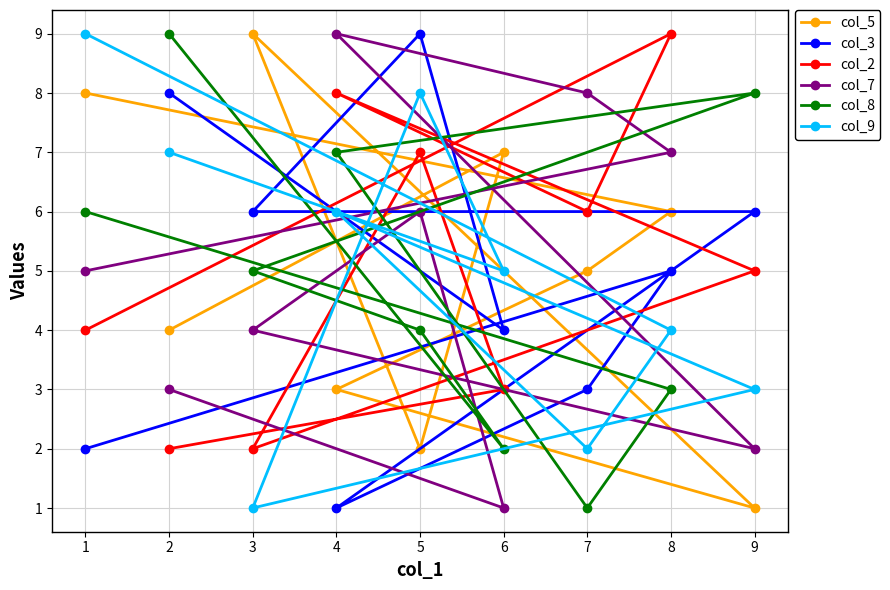

Which series has the largest range (max minus min)?

col_5